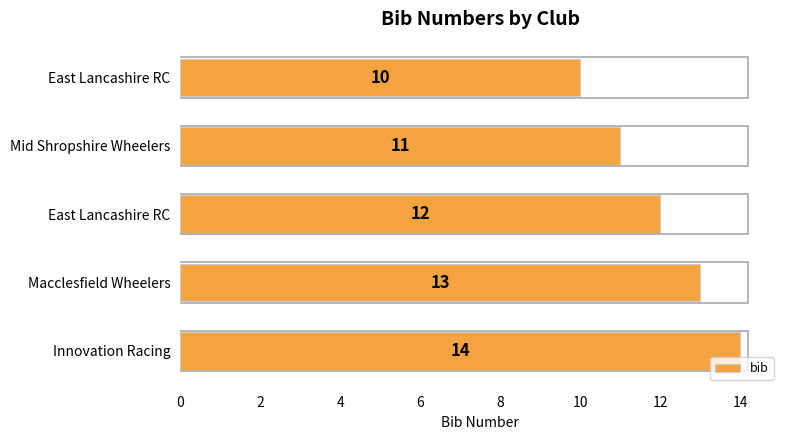

How many distinct data groups are displayed?

1